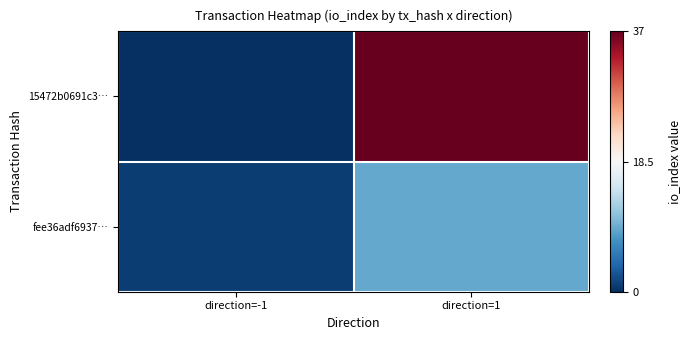

How many series are shown in this chart?

2